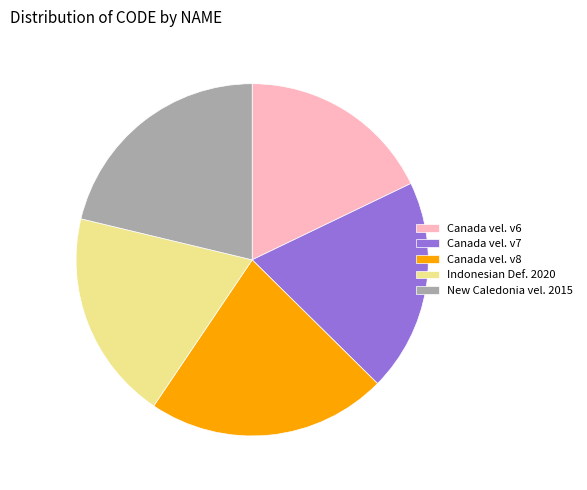

How many segments does this pie chart have?

5